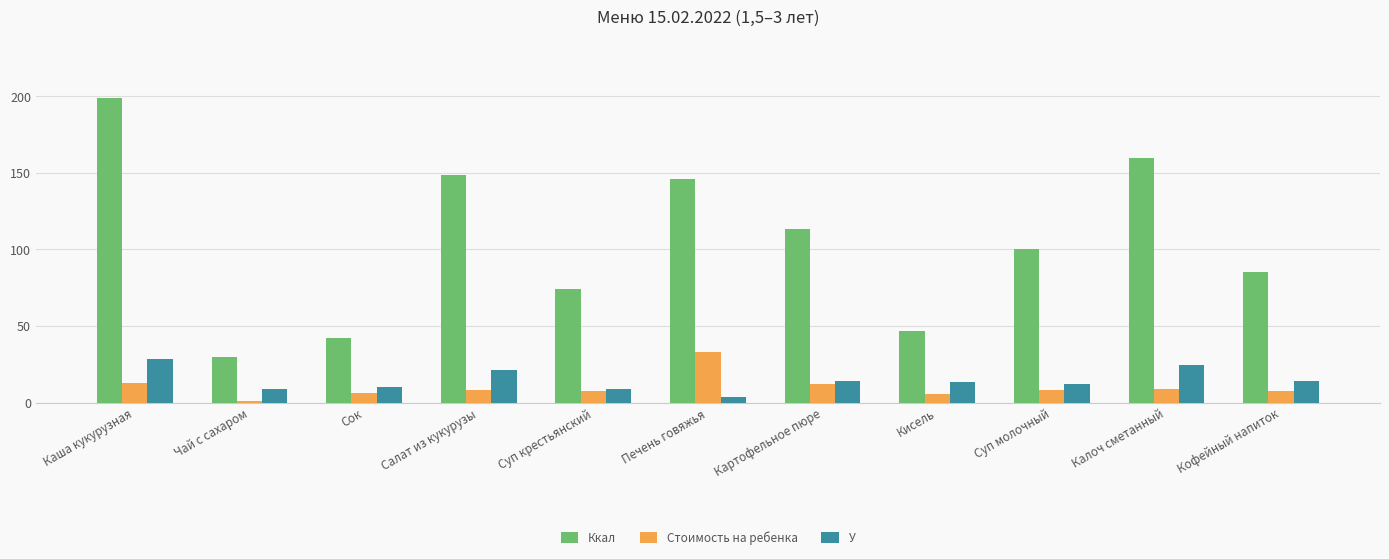

What is the sum of all Стоимость на ребенка values?

112.4